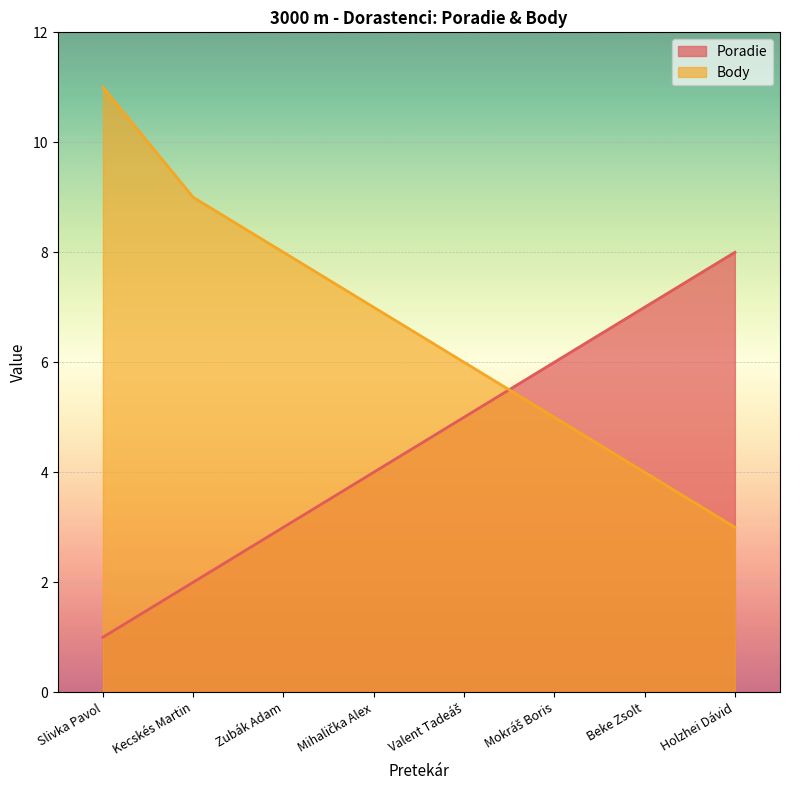

What is the difference between the maximum and minimum values in the Body series?

8